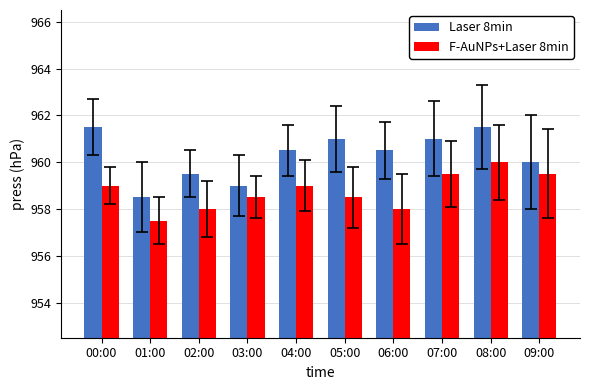

At which label does Laser 8min first exceed 960?

00:00